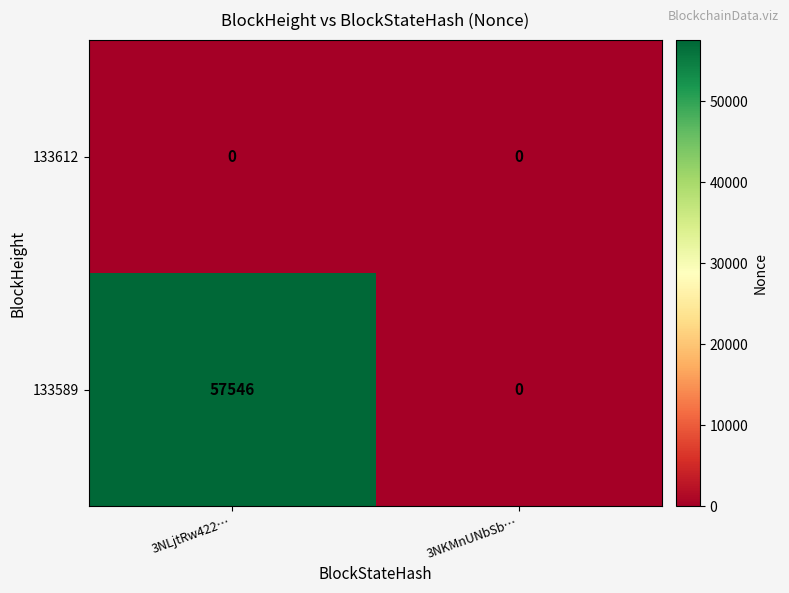

What is the average value of the 133589 series?

28773